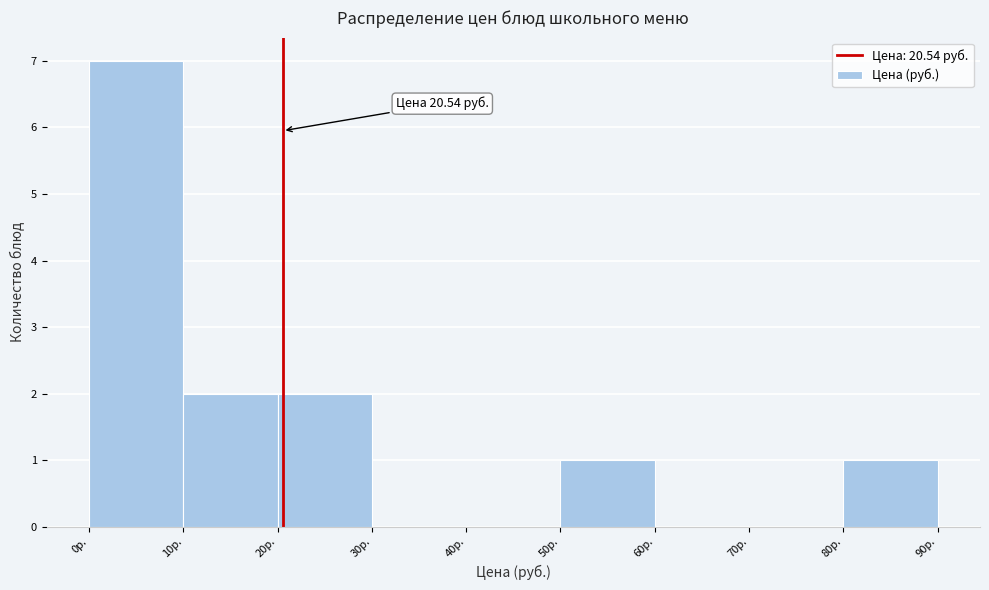

Over which range of the x-axis is the bar tallest?

0 to 10